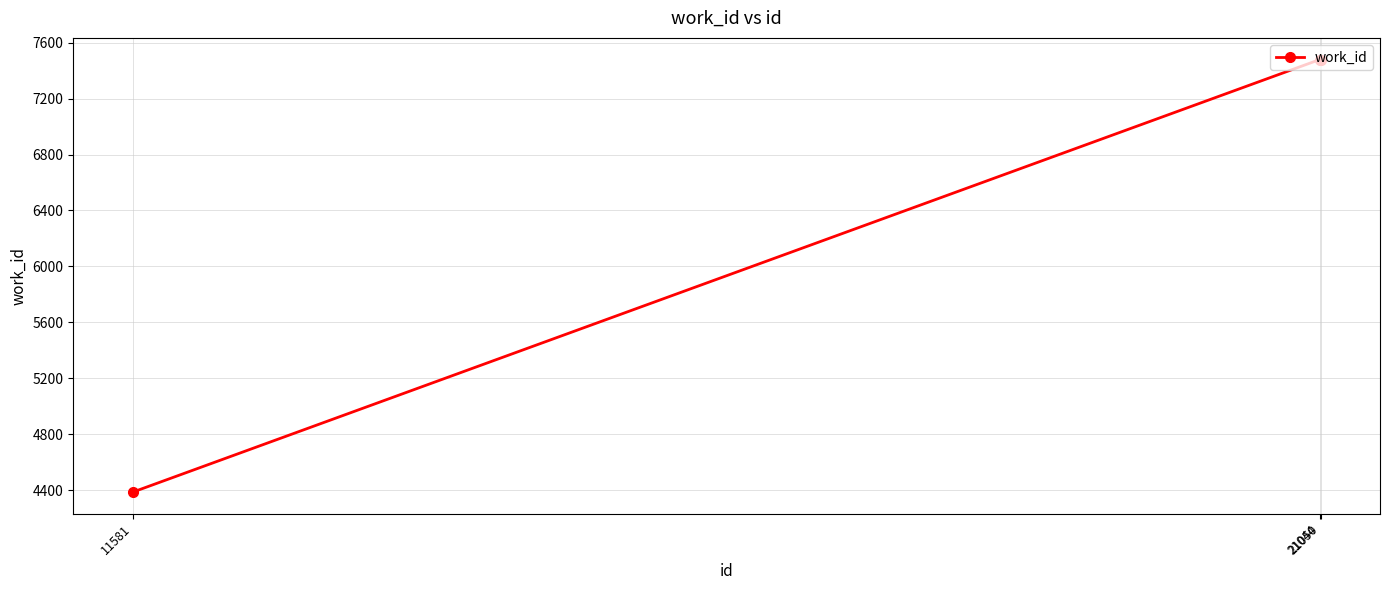

Read the value at 11581, to the nearest 50.

4400